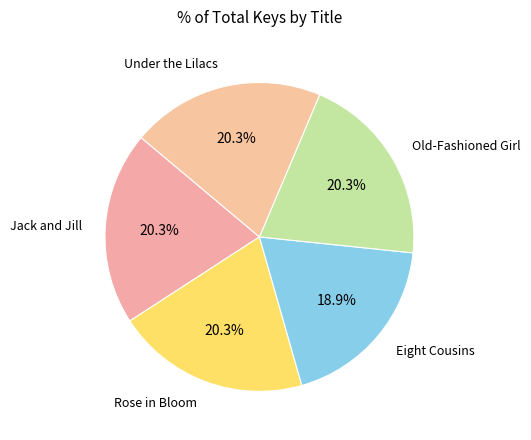

To the nearest percent, what portion does Jack and Jill represent?

20%